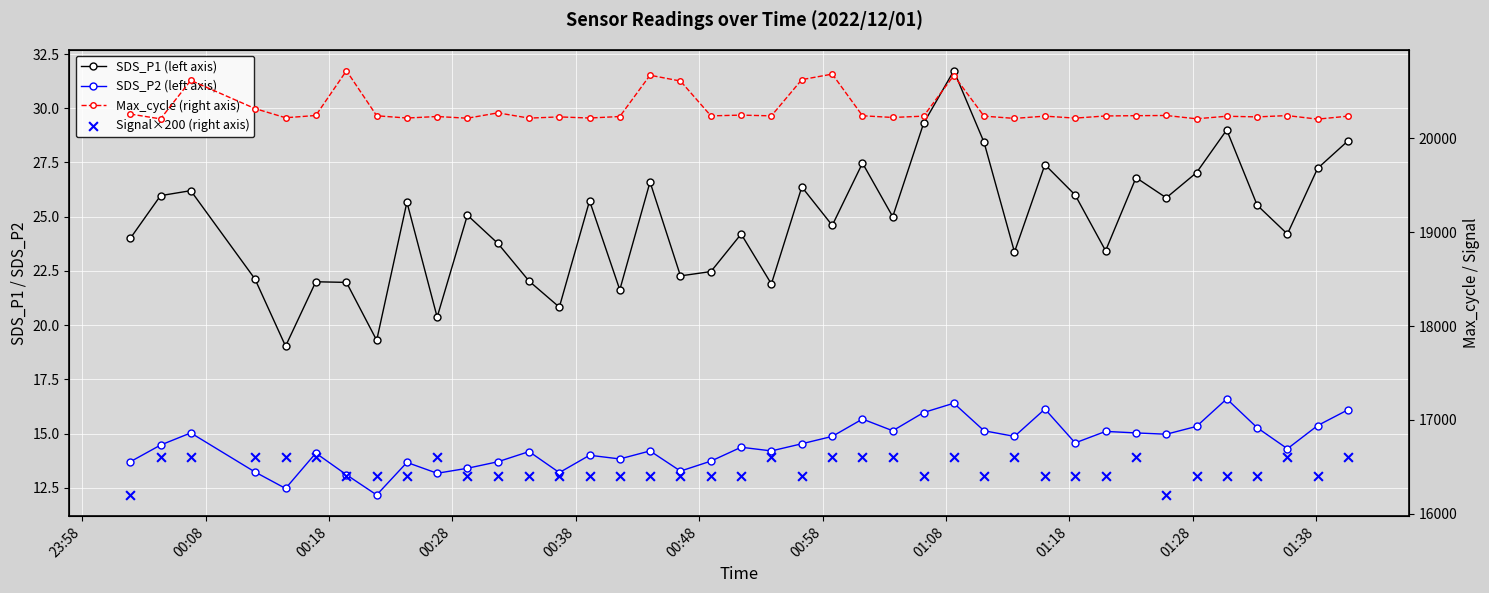

Which series has the largest total across all categories?

Max_cycle (right axis)